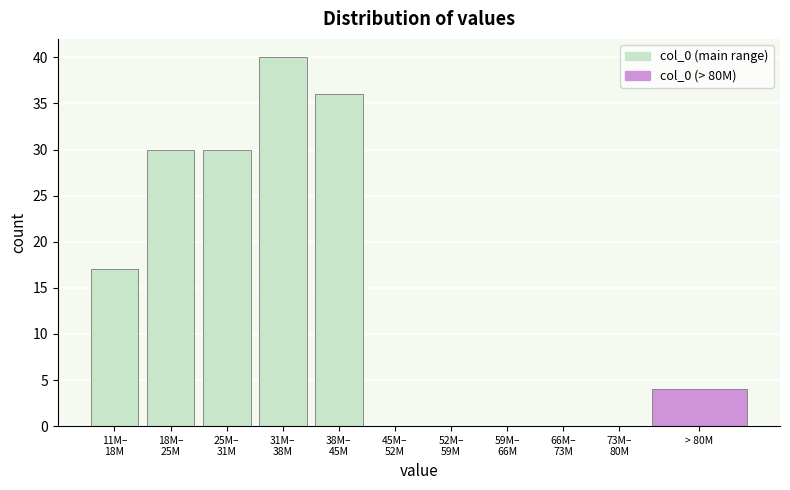

What is the greatest value displayed?

40